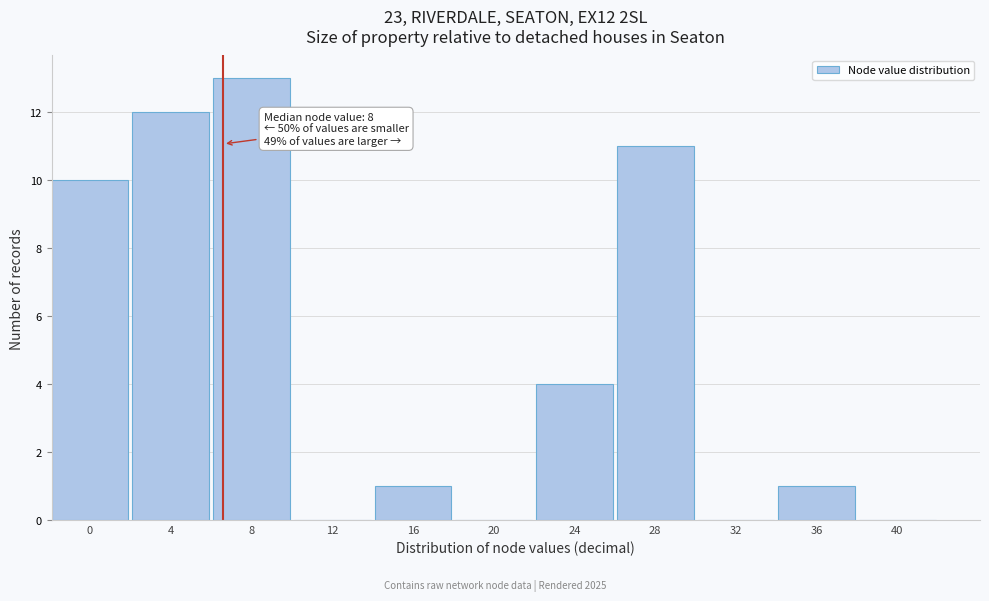

Reading right to left, what are all the values shown in this chart?

40=0	36=1	32=0	28=11	24=4	20=0	16=1	12=0	8=13	4=12	0=10